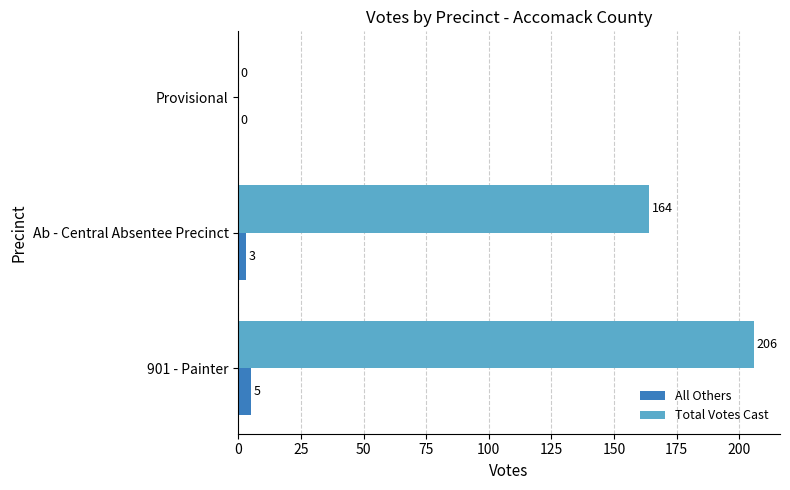

The value of Total Votes Cast at 901 - Painter is 334. True or false?

False